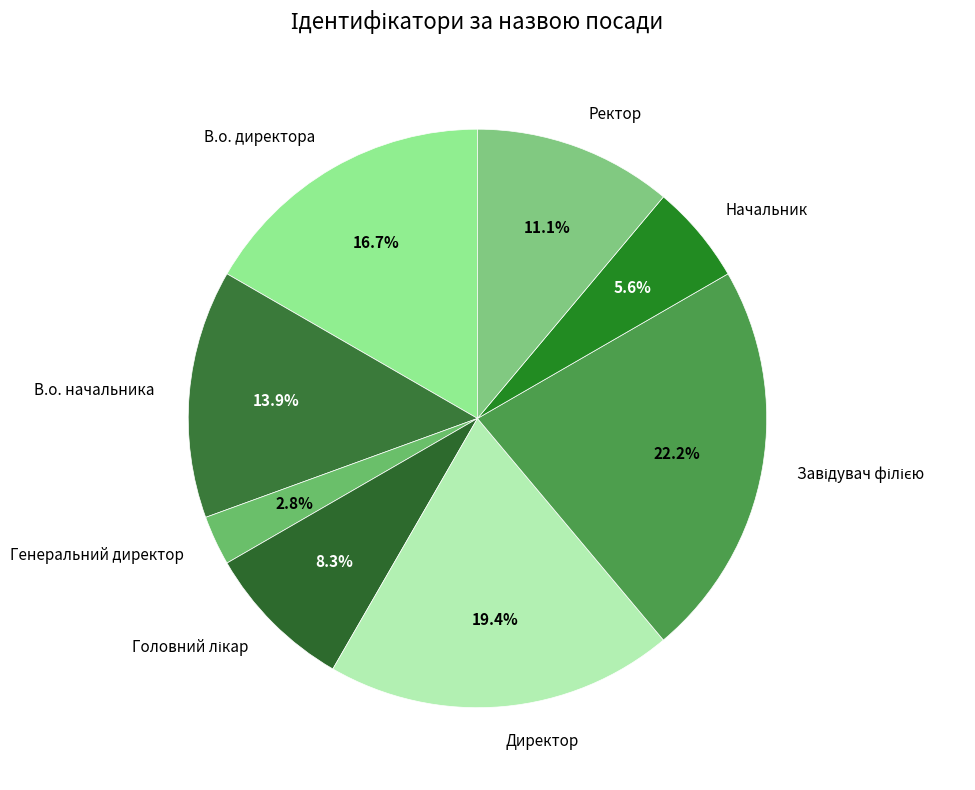

How many slices are in this pie chart?

8